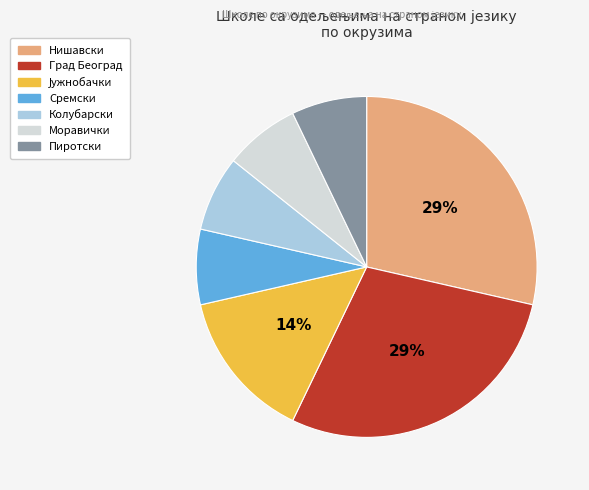

To the nearest percent, what is the average slice percentage?

14%